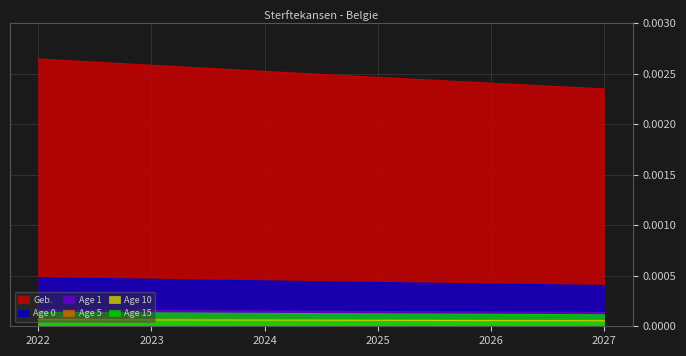

The Age 15 series shows 0.0 at 2026. True or false?

True